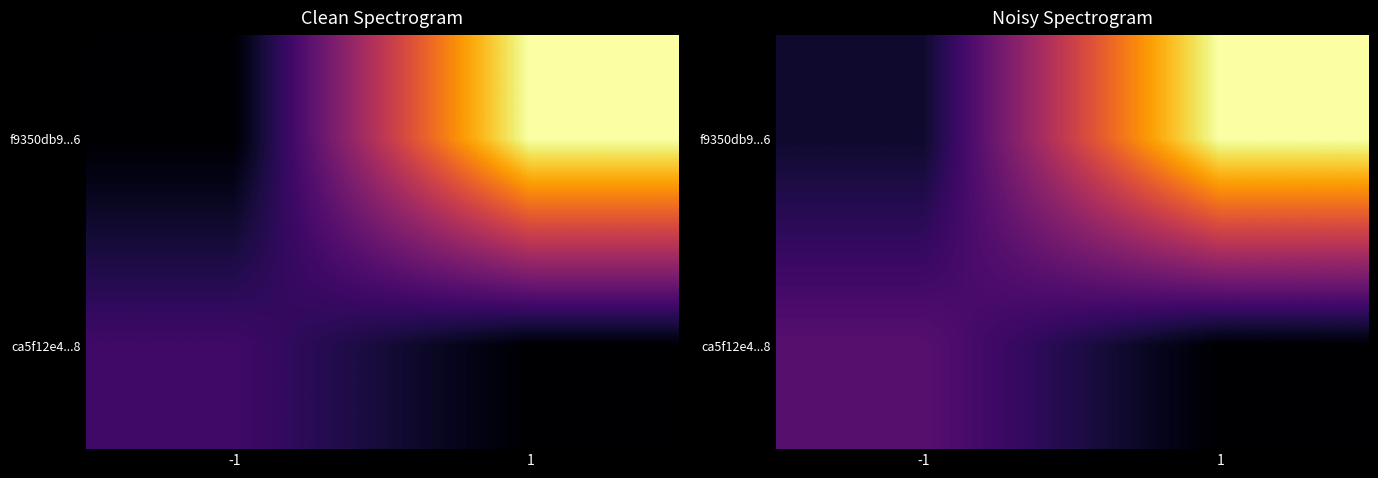

At which label does f9350db9...6 reach its minimum?

-1